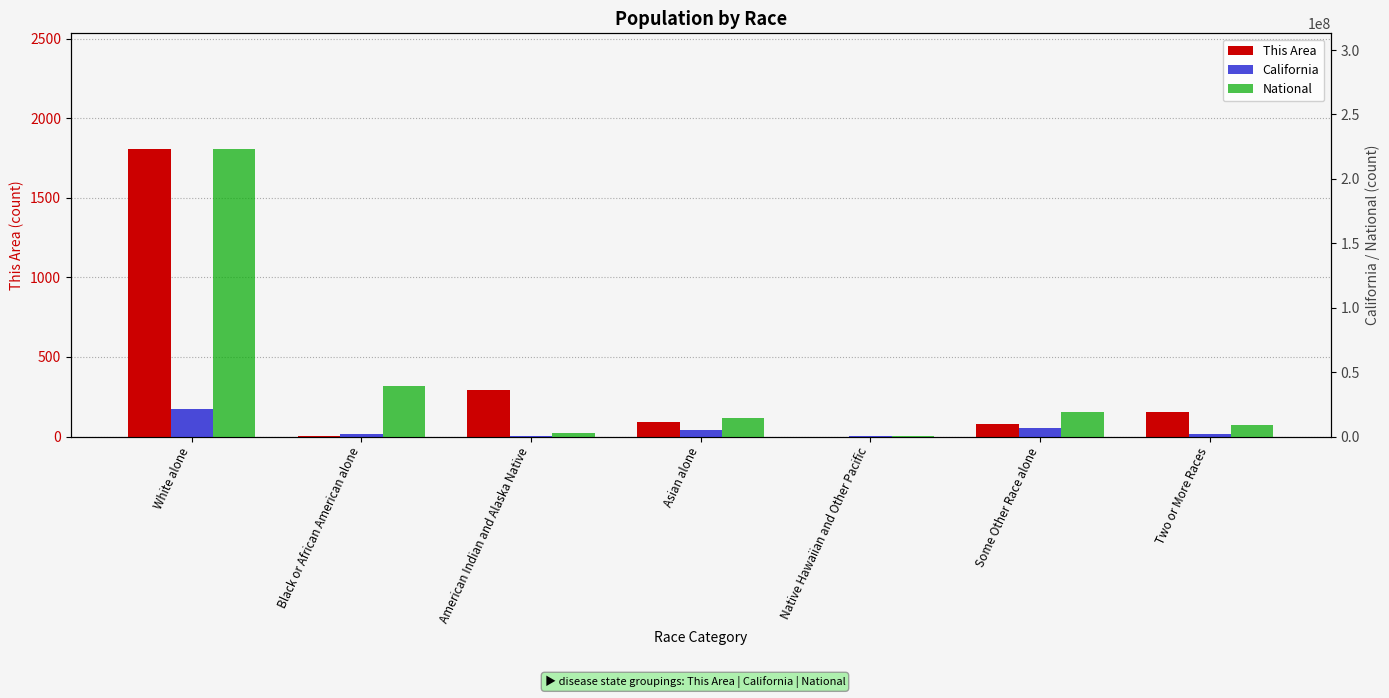

What is the total value across all series at Native Hawaiian and Other Pacific?

684399